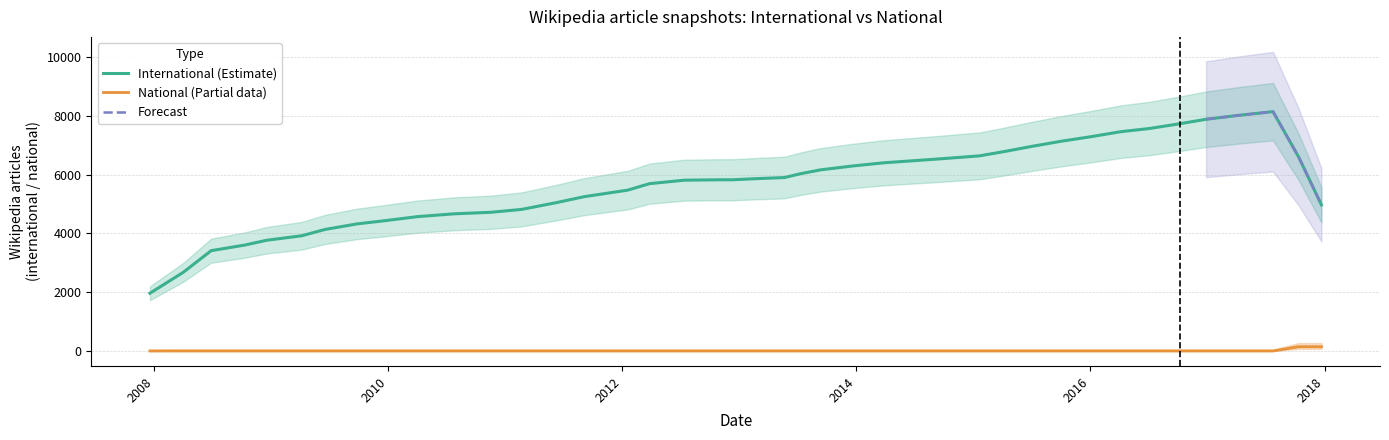

At 24, list the series in order from largest to smallest.

international, national